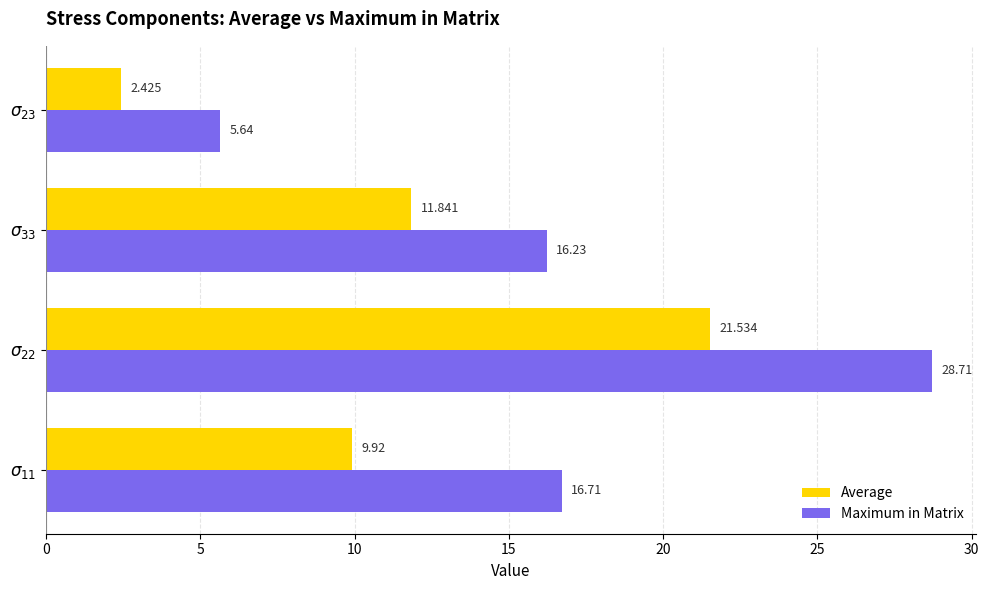

Which series has the largest total across all categories?

Maximum in Matrix